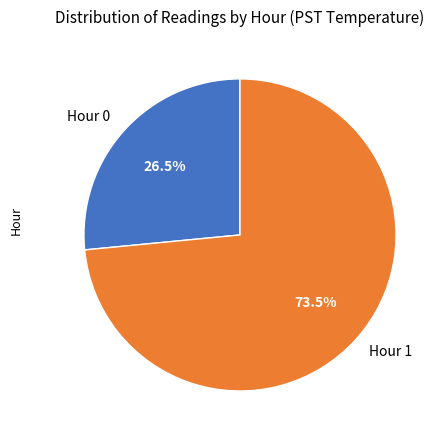

Which has a higher value, Hour 1 or Hour 0?

Hour 1